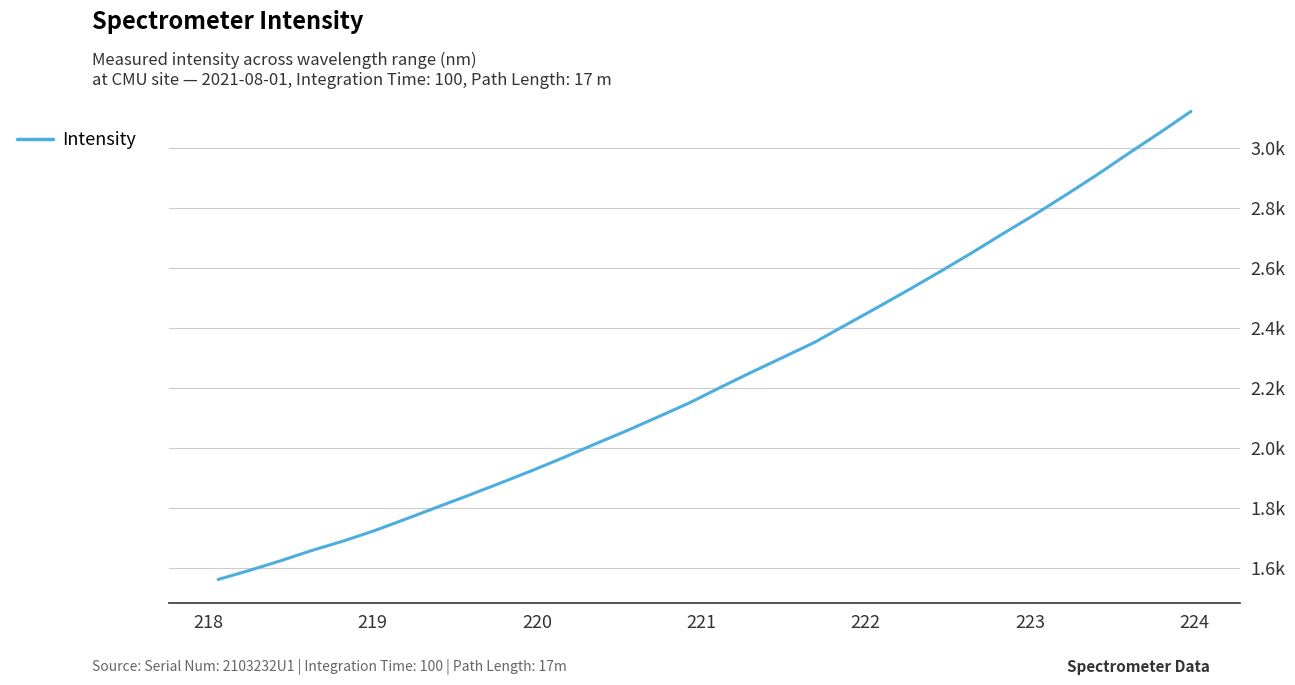

Is this an area chart (filled region under the line)?

No